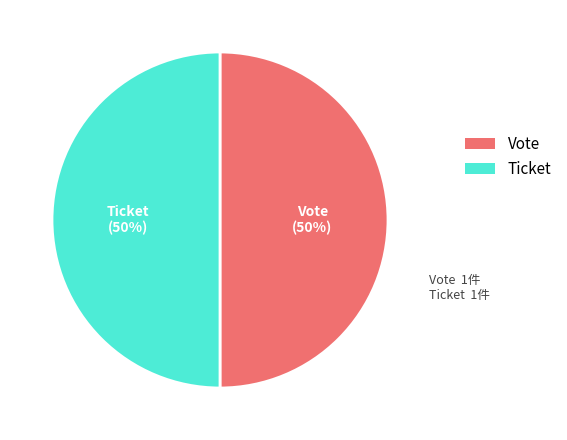

To the nearest percent, what is the combined percentage of Ticket and Vote?

100%